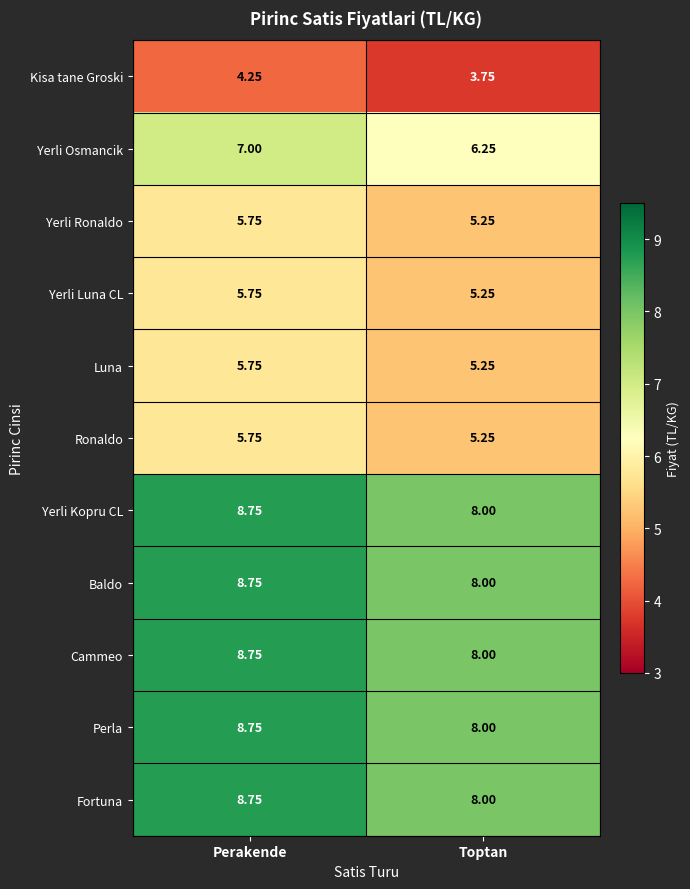

Which category has the lowest value across all series?

Toptan